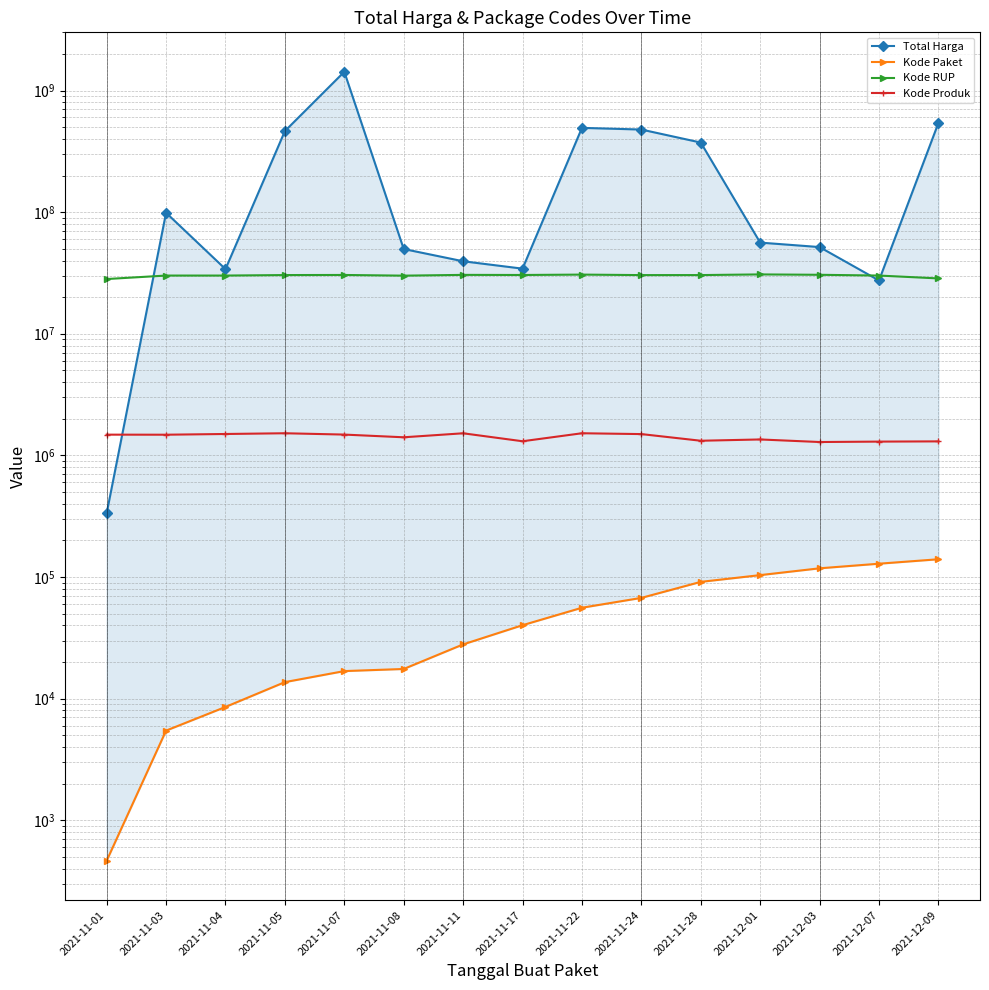

What is the total value across all series at 2021-11-17?

66054695